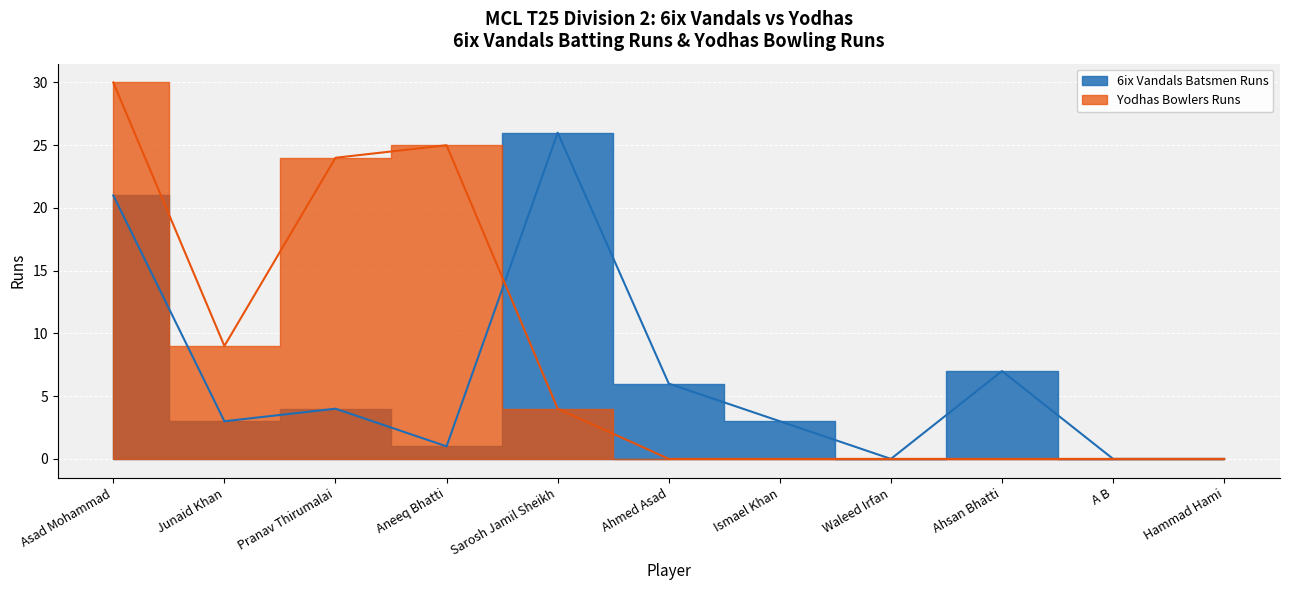

What is the label of the 3rd point from the right?

Ahsan Bhatti